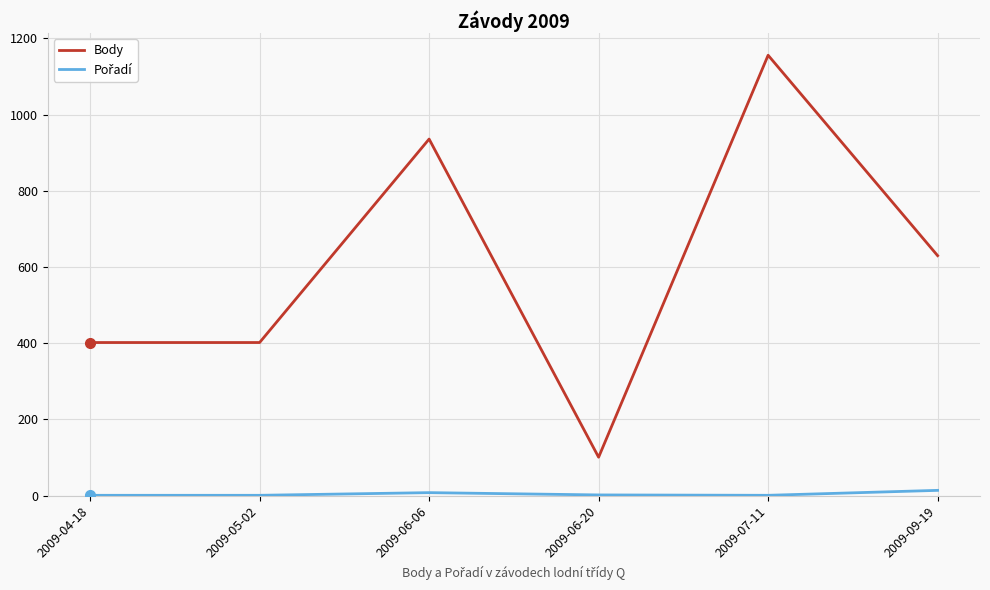

At which category is the sum across all series the highest?

2009-07-11